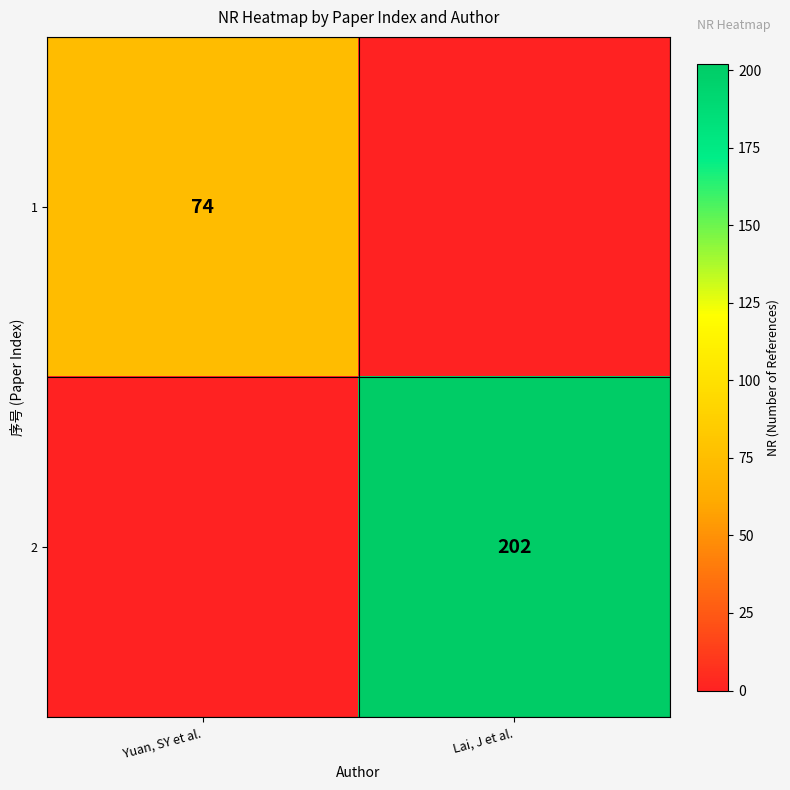

Is the value of 1 at Yuan, SY et al. greater than the value of 2 at Lai, J et al.?

No